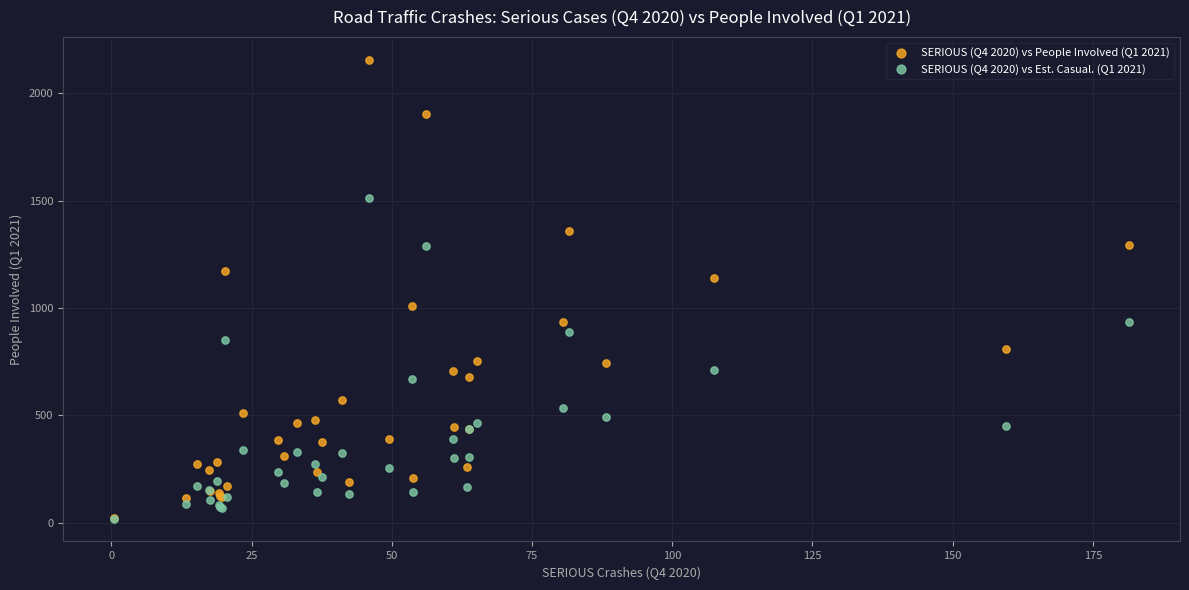

Which series has the largest Y range (max minus min)?

SERIOUS (Q4 2020) vs People Involved (Q1 2021)